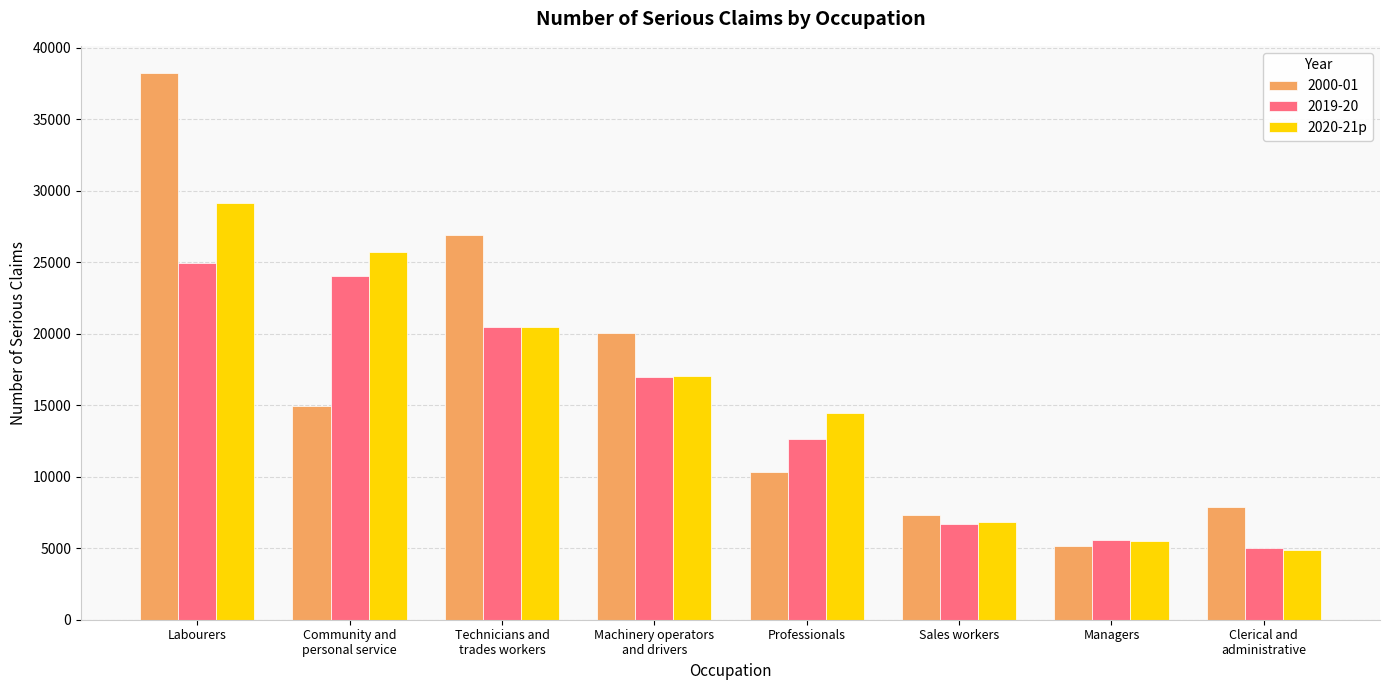

What is the average value of the 2019-20 series?

14530